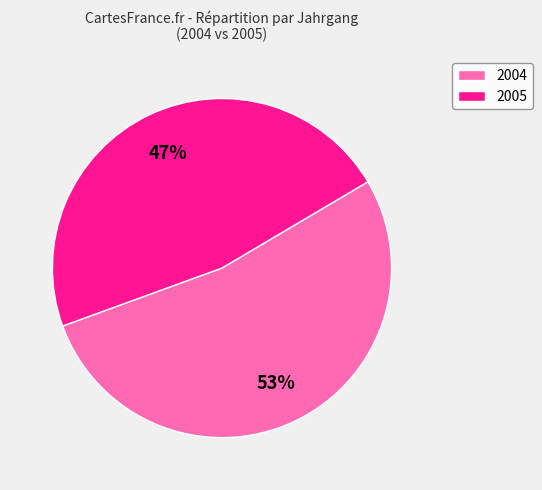

To the nearest percent, what is the combined percentage of 2005 and 2004?

100%